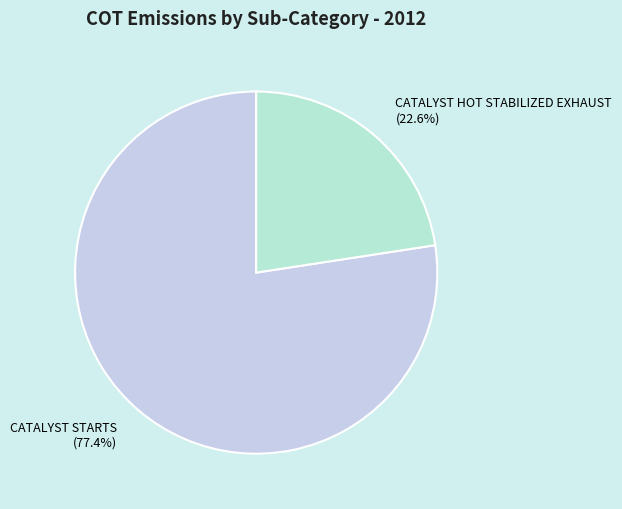

Which category has the smallest portion of the pie?

CATALYST HOT STABILIZED EXHAUST